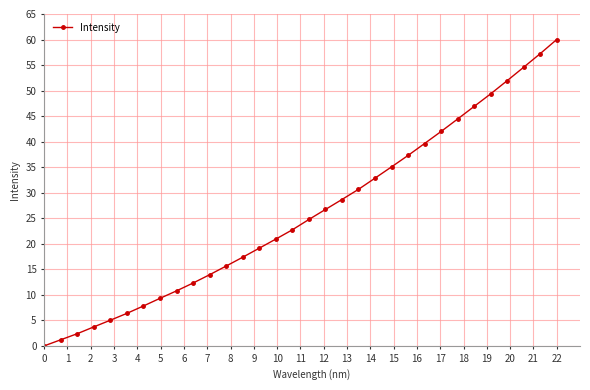

What is the average value?

26.0